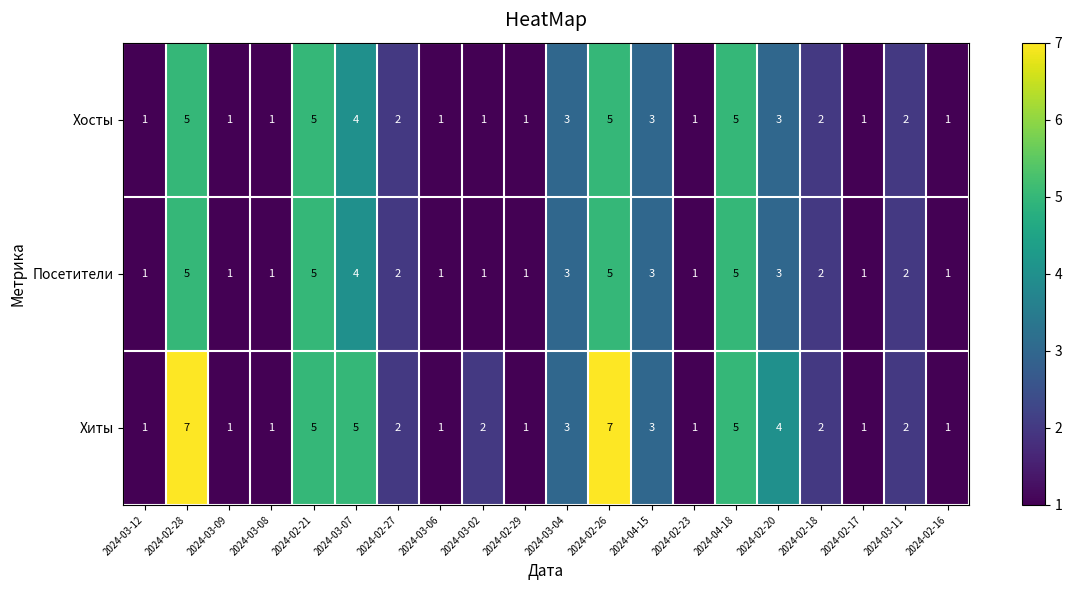

What is the difference between the maximum and minimum values in the Посетители series?

4